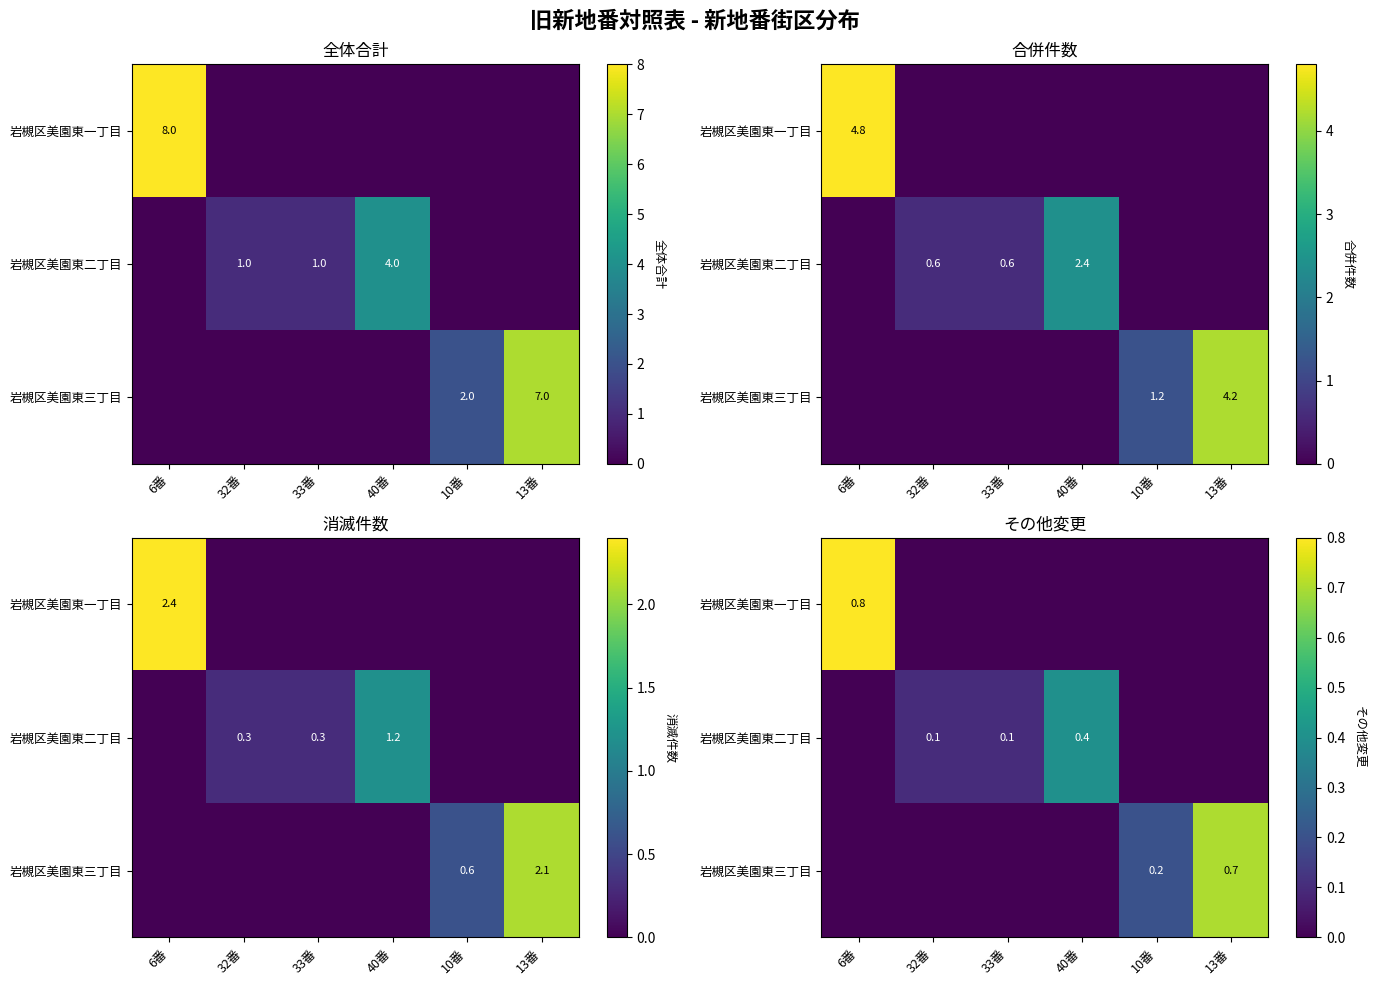

At which category is the sum across all series the highest?

6番